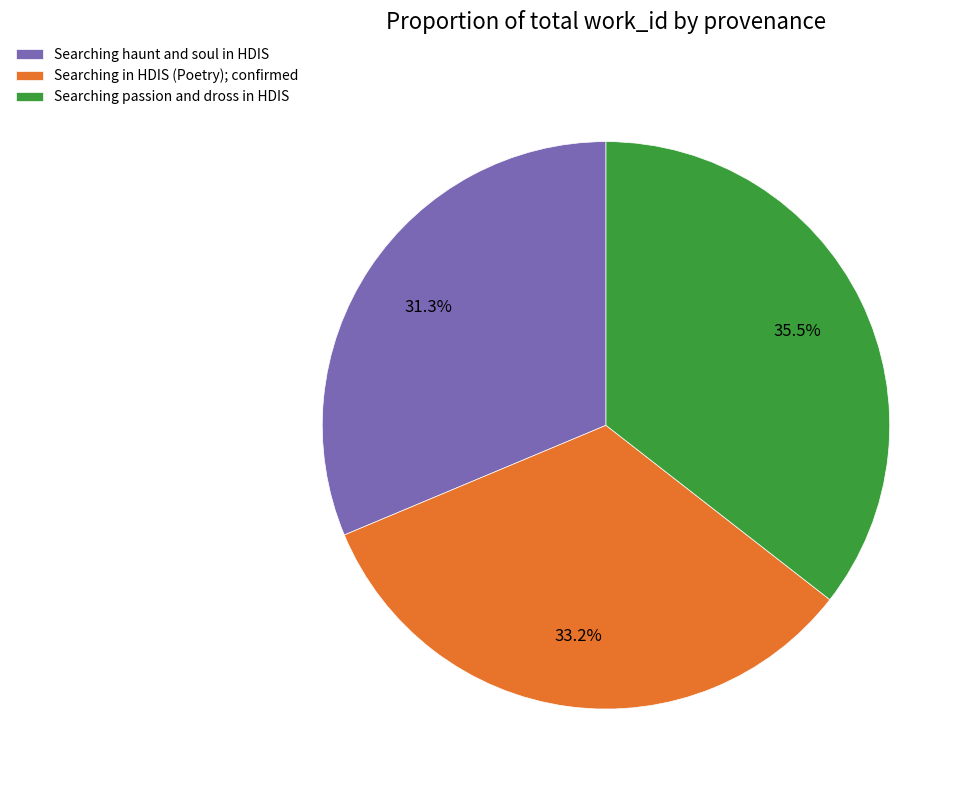

Does any single category account for the majority?

No